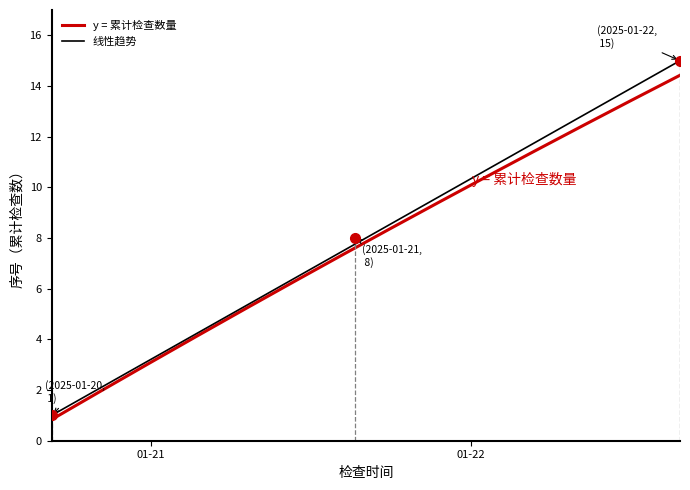

What is the greatest value displayed?

15